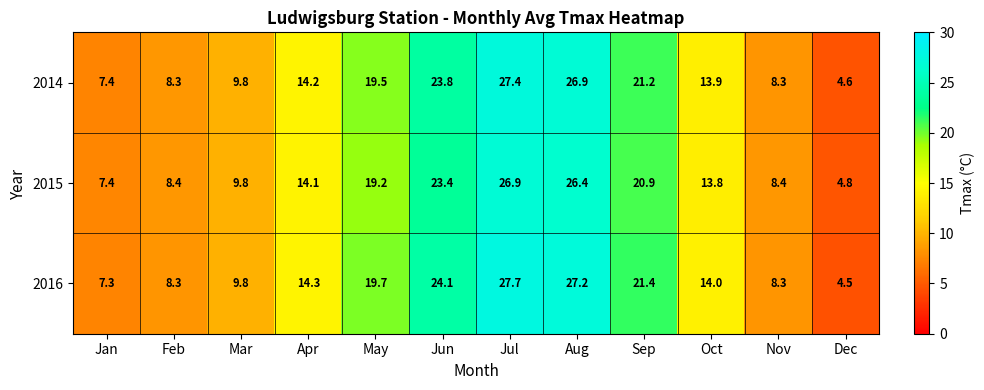

Rank the series by their average value, from lowest to highest.

2015, 2014, 2016